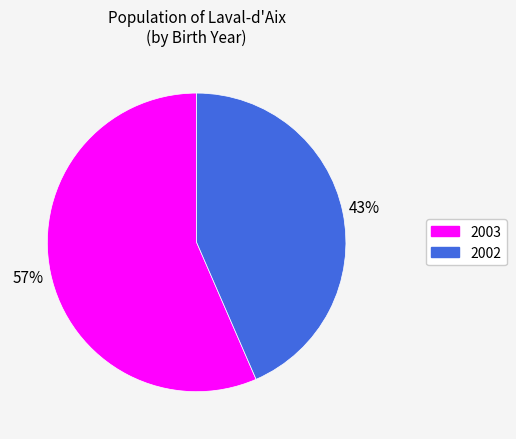

True or false: 2002 accounts for 43% of the total.

True